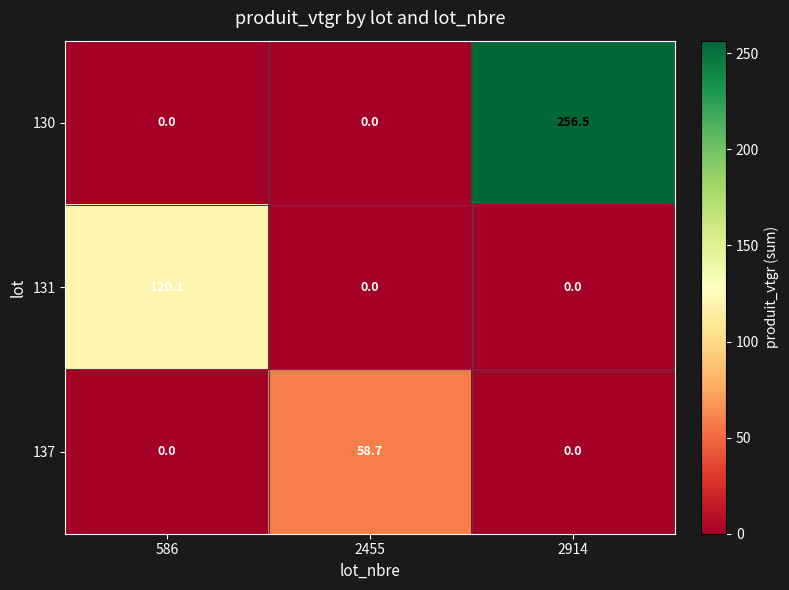

Reading left to right, what are all the values shown in this chart?

130: 586=0.0	2455=0.0	2914=256.5
131: 586=120.1	2455=0.0	2914=0.0
137: 586=0.0	2455=58.7	2914=0.0